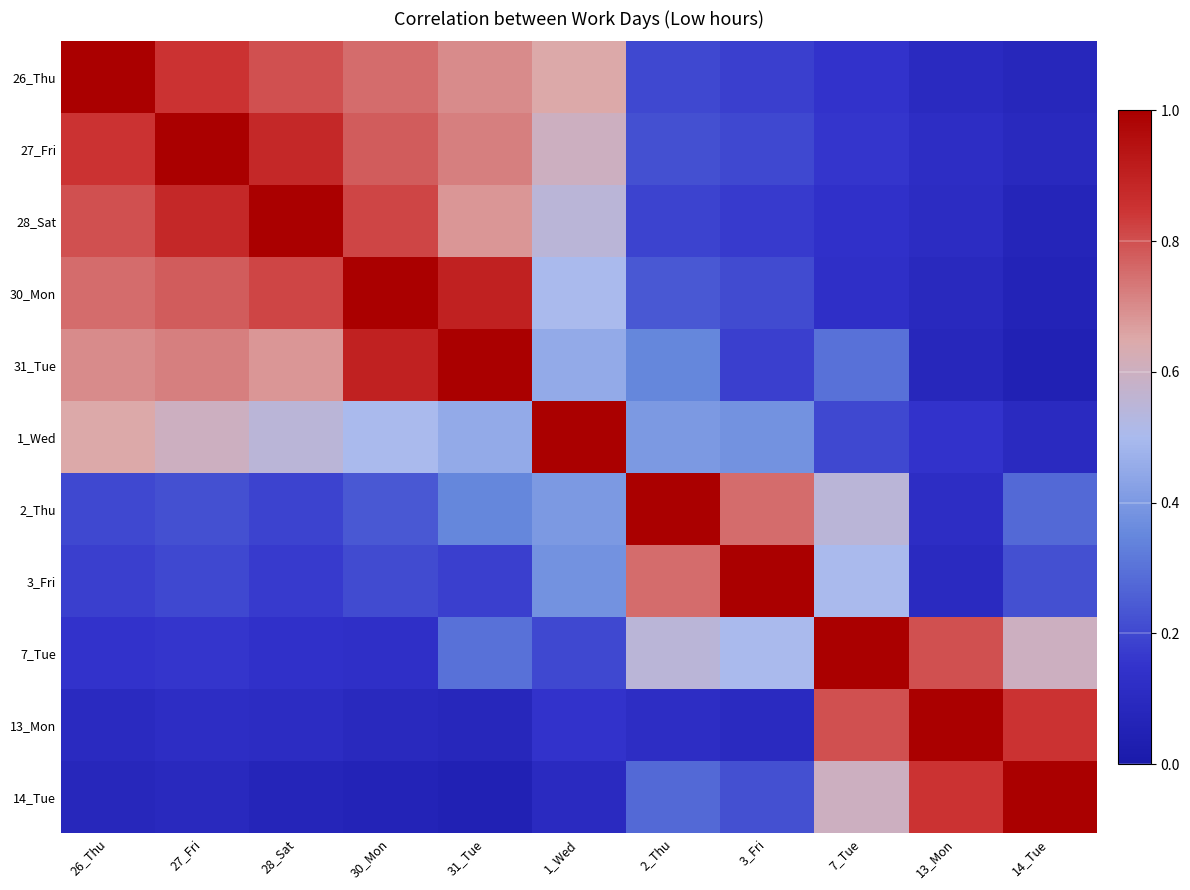

What is the minimum value shown in the chart?

0.1